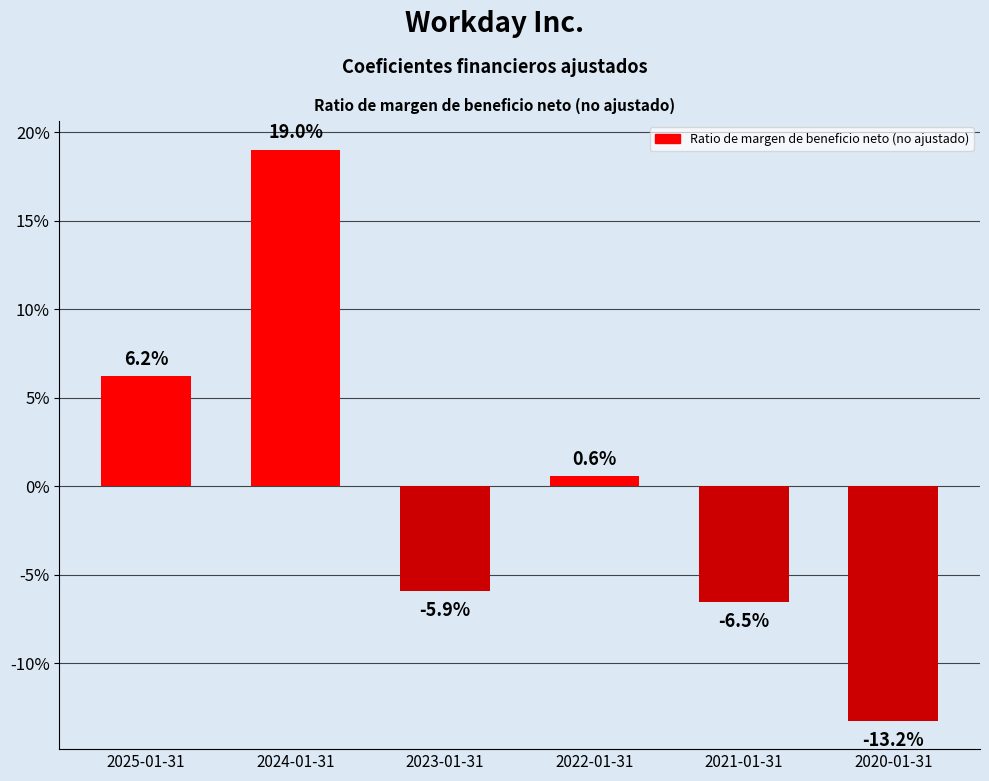

True or false: the data shows -0.1 at 2021-01-31.

False